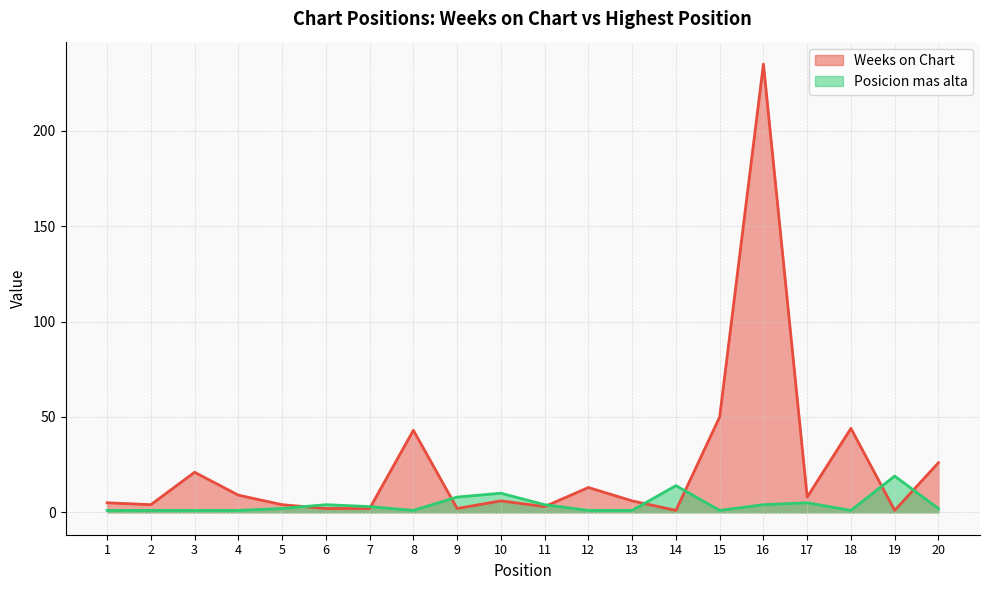

How many lines are shown in the chart?

2